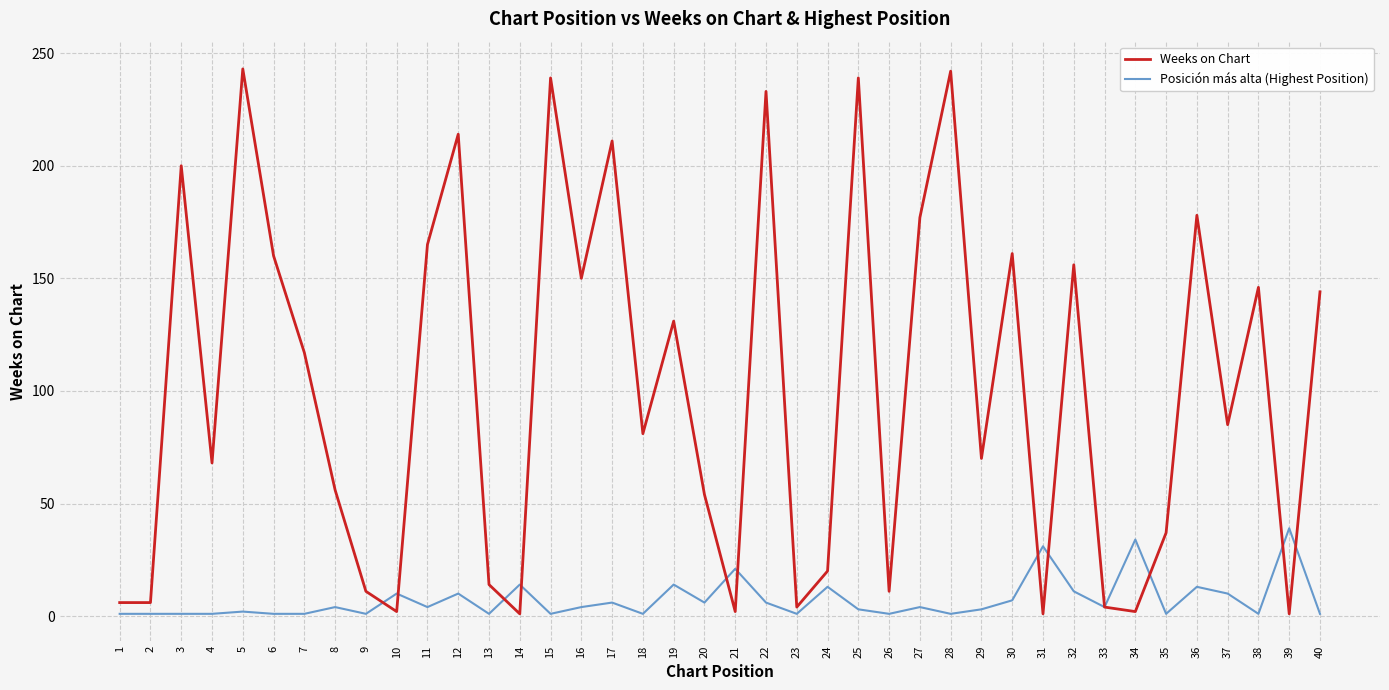

List the series in order of their peak value, lowest first.

Posición más alta (Highest Position), Weeks on Chart